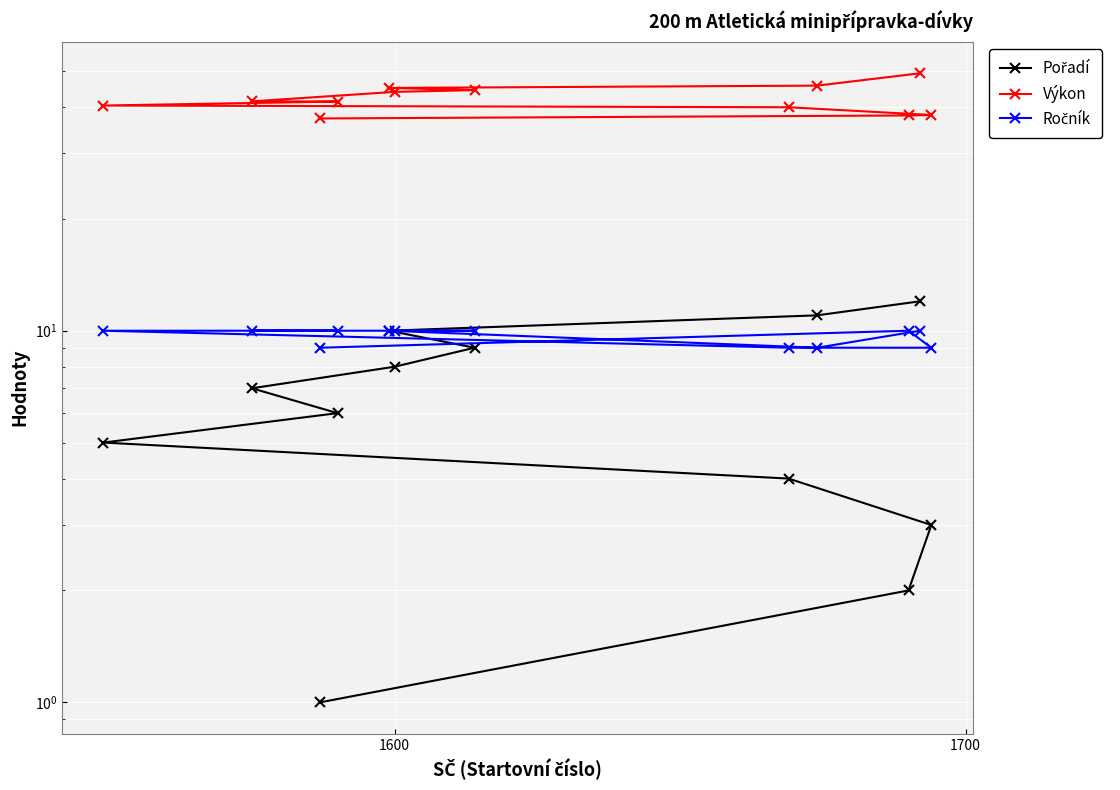

Count the number of data series in this chart.

3